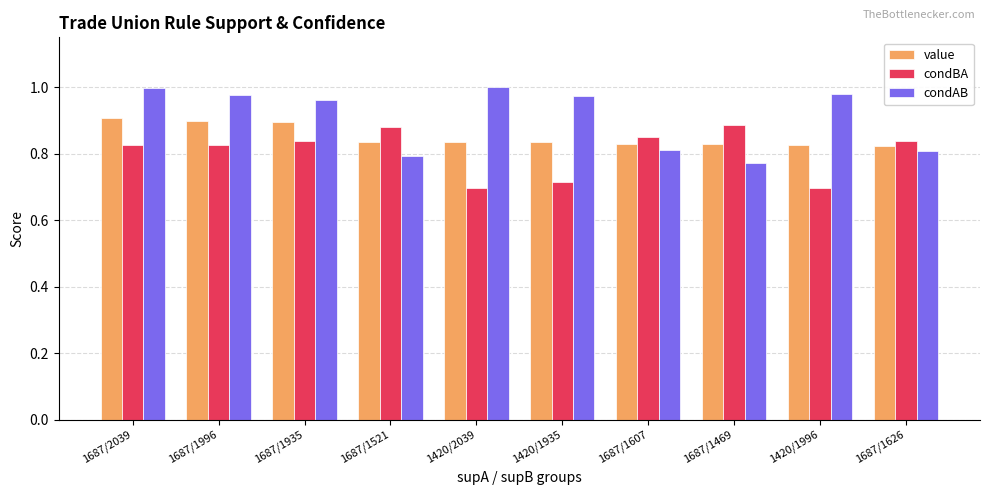

At how many categories does at least one series exceed 0?

10